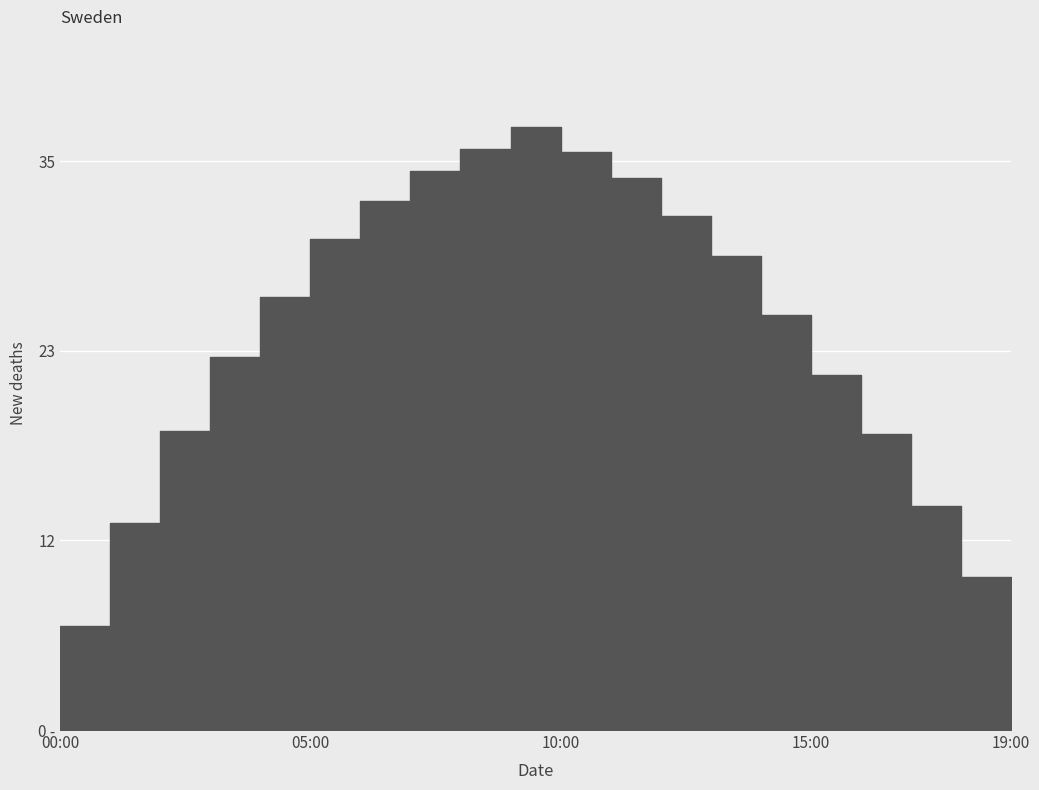

What is the maximum value shown in the chart?

37.1